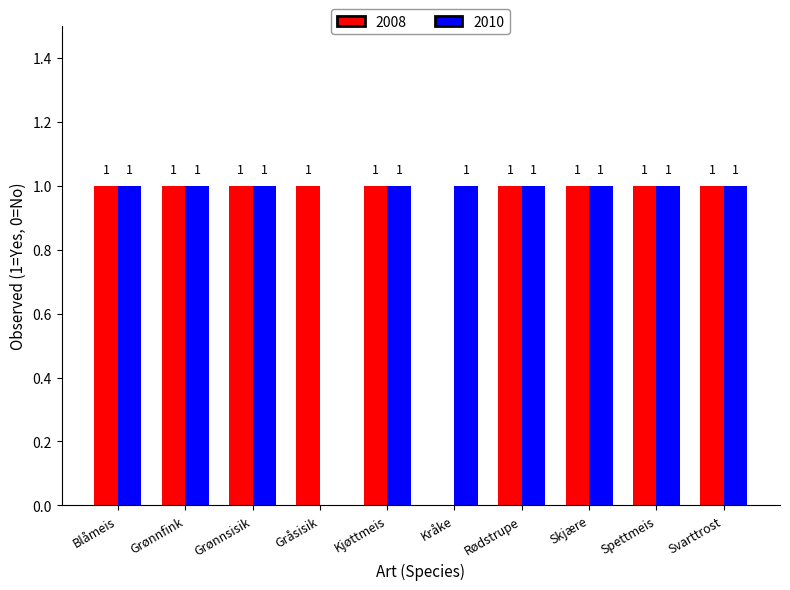

True or false: 2008 has a value of 0 at Rødstrupe.

False